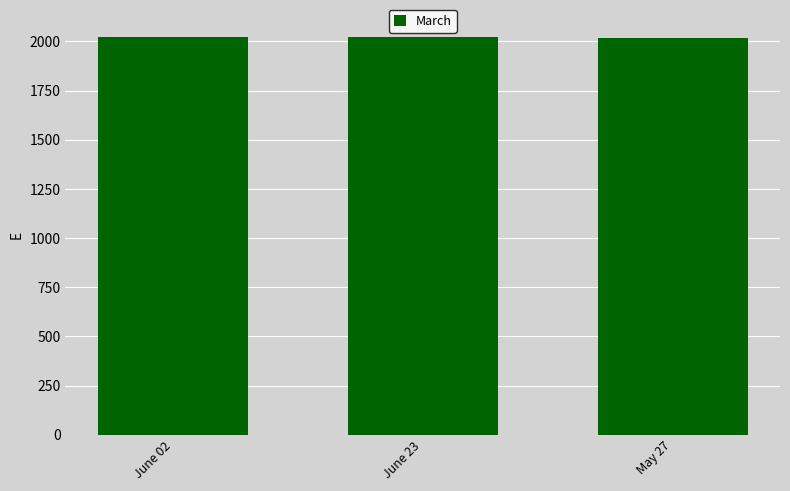

What is the sum of all values?

6065